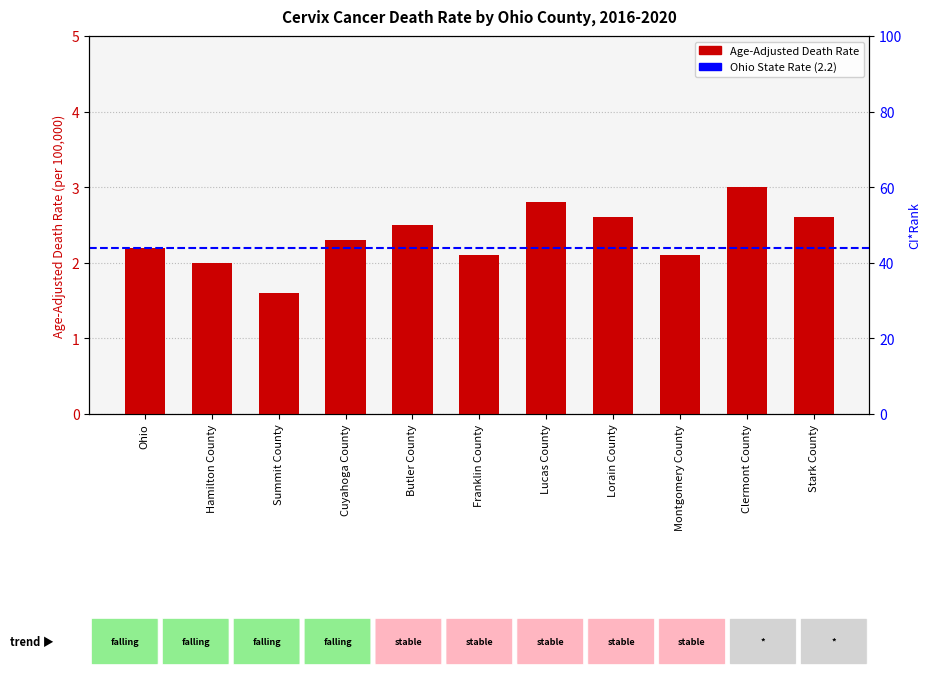

Between Montgomery County and Stark County, which is larger?

Stark County